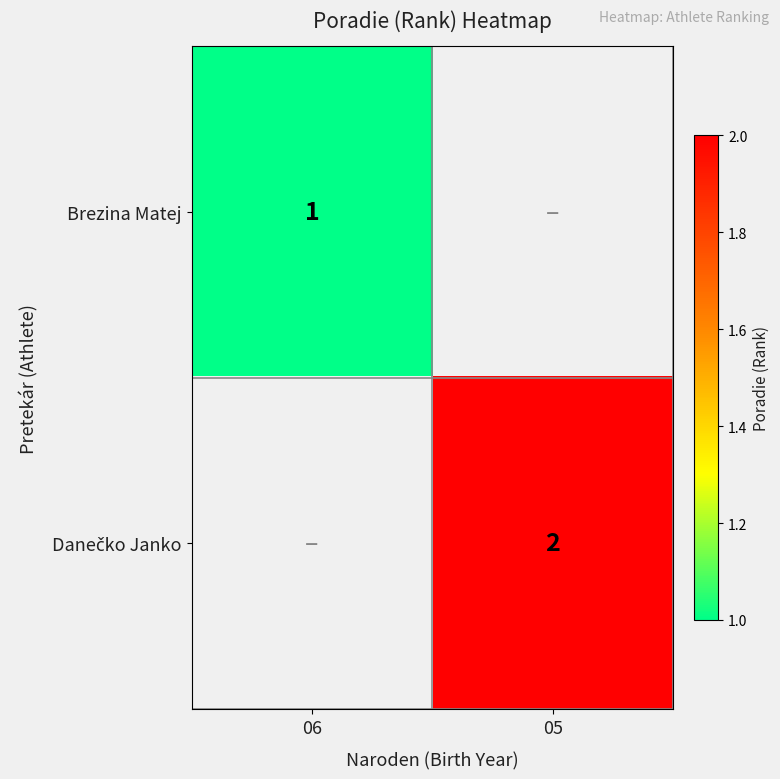

Which category has the lowest value in the Brezina Matej series?

06